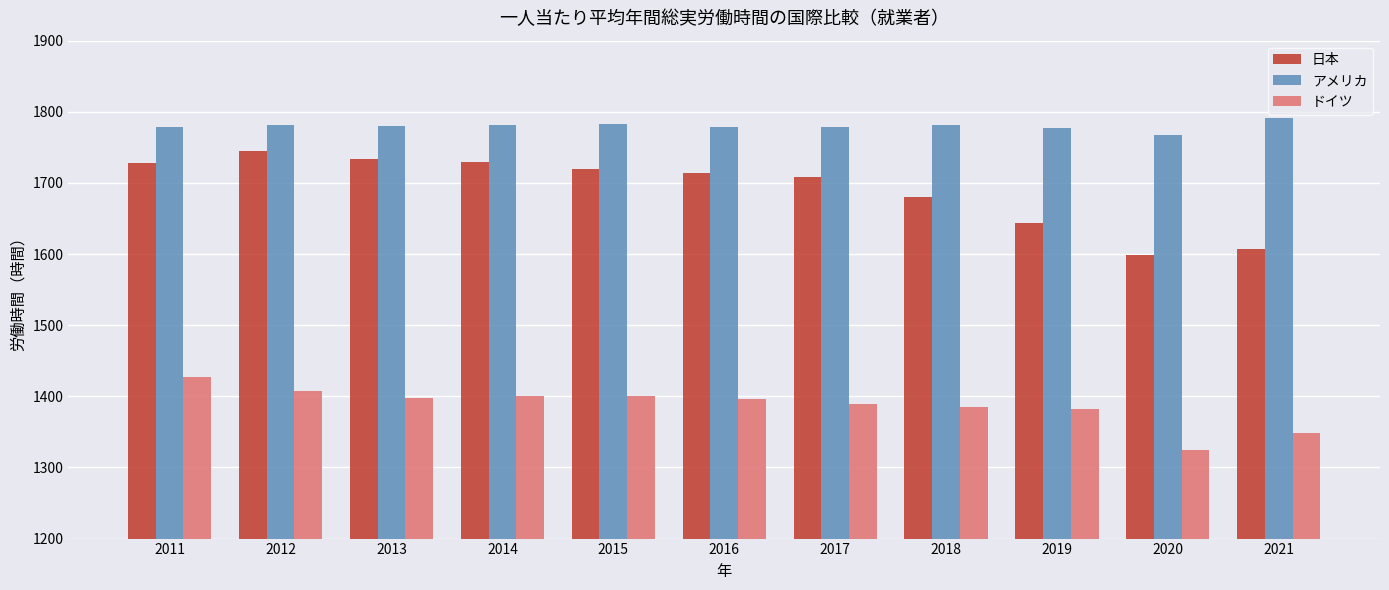

Does the chart contain any negative values?

No